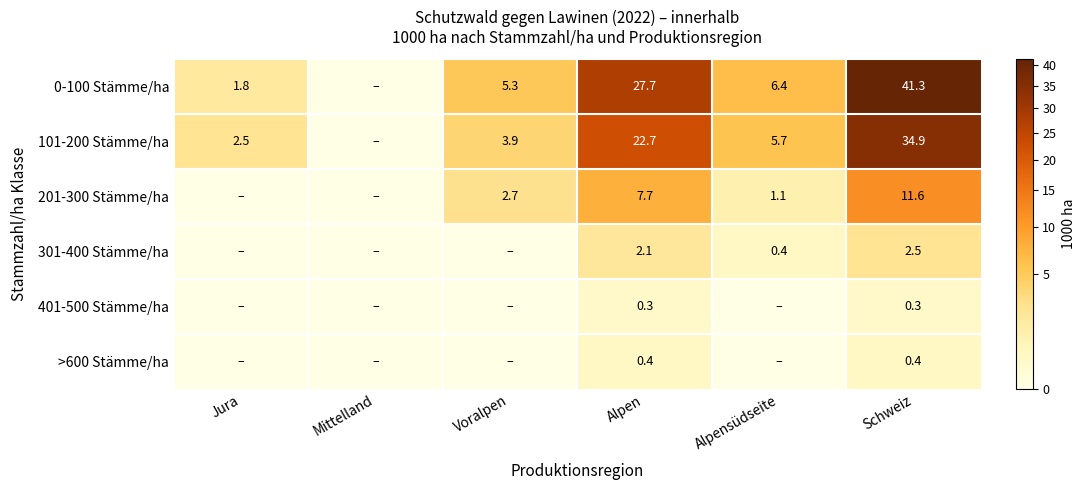

What is the difference between the highest and lowest values at Alpensüdseite?

6.4